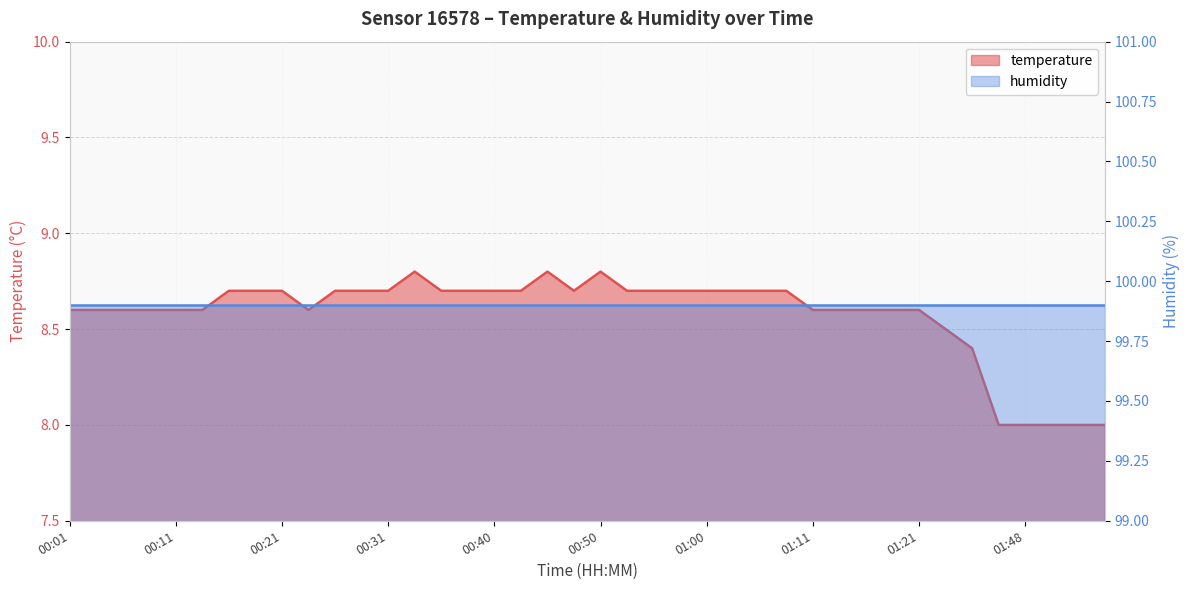

Which category has the highest value across all series?

00:33